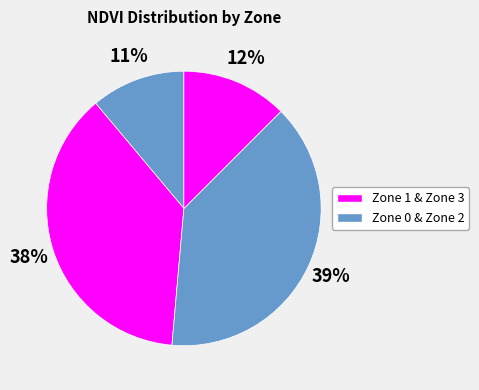

Rank the categories by value from highest to lowest.

Zone 2, Zone 1, Zone 3, Zone 0